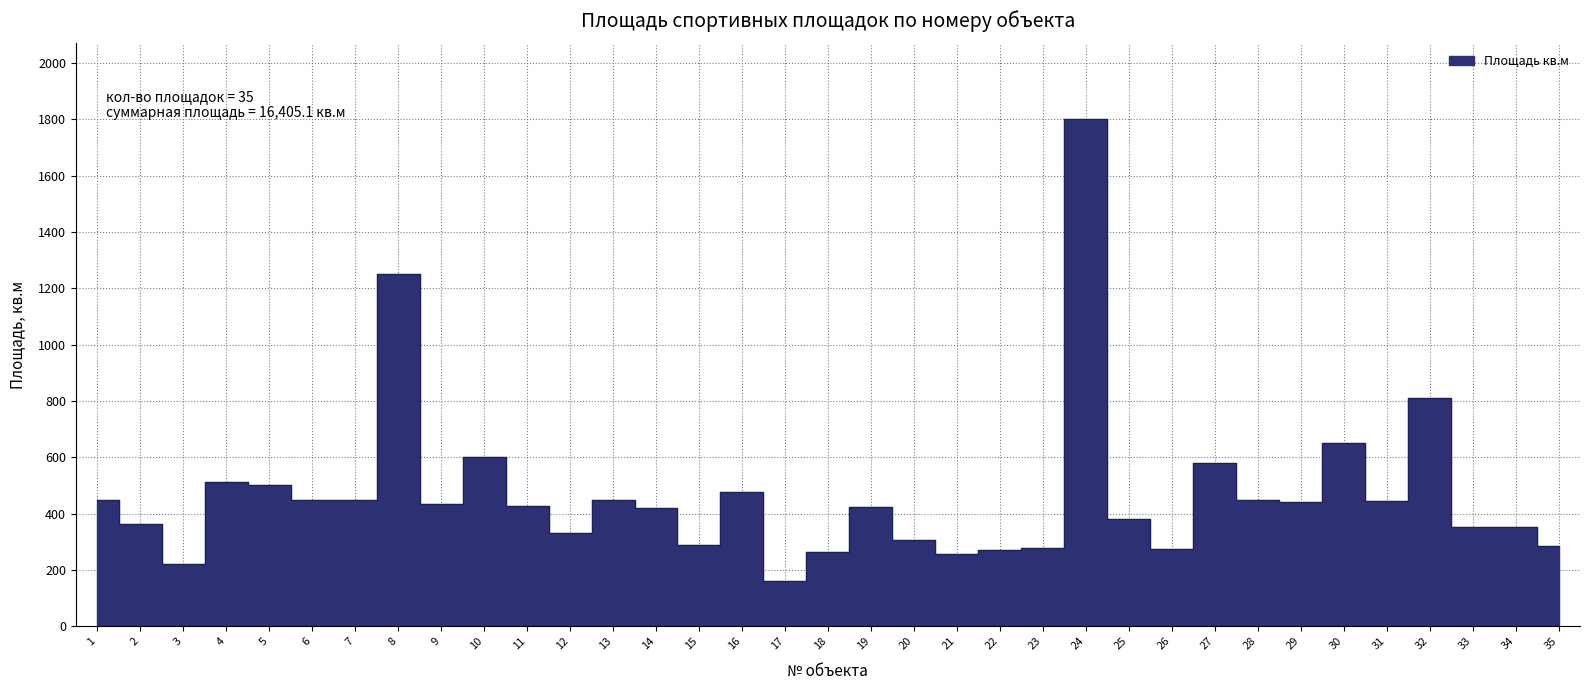

Reading left to right, extract all data points from this chart.

450.0	362.7	220.0	511.0	501.5	450.0	450.0	1250.0	435.0	599.4	427.8	330.0	450.0	420.0	287.5	476.0	160.0	264.0	425.0	308.0	256.0	272.0	276.9	1800.0	382.5	275.0	578.1	446.9	441.0	650.0	446.4	810.0	353.8	353.6	285.0